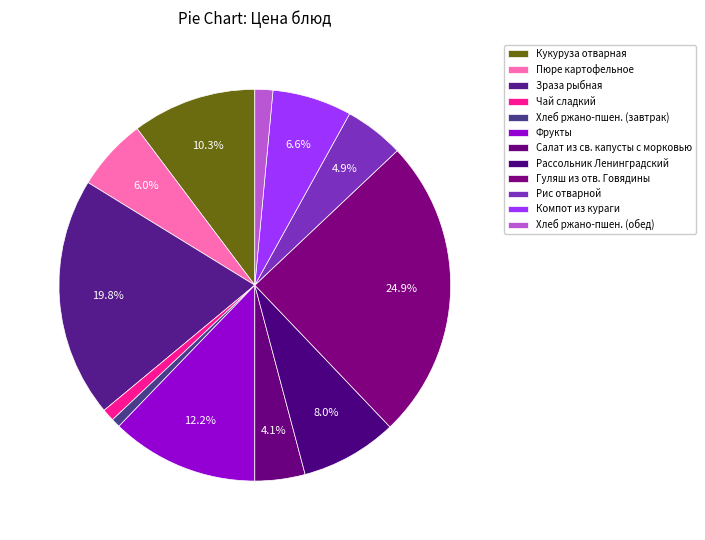

Which category has the biggest portion of the pie?

Гуляш из отв. Говядины